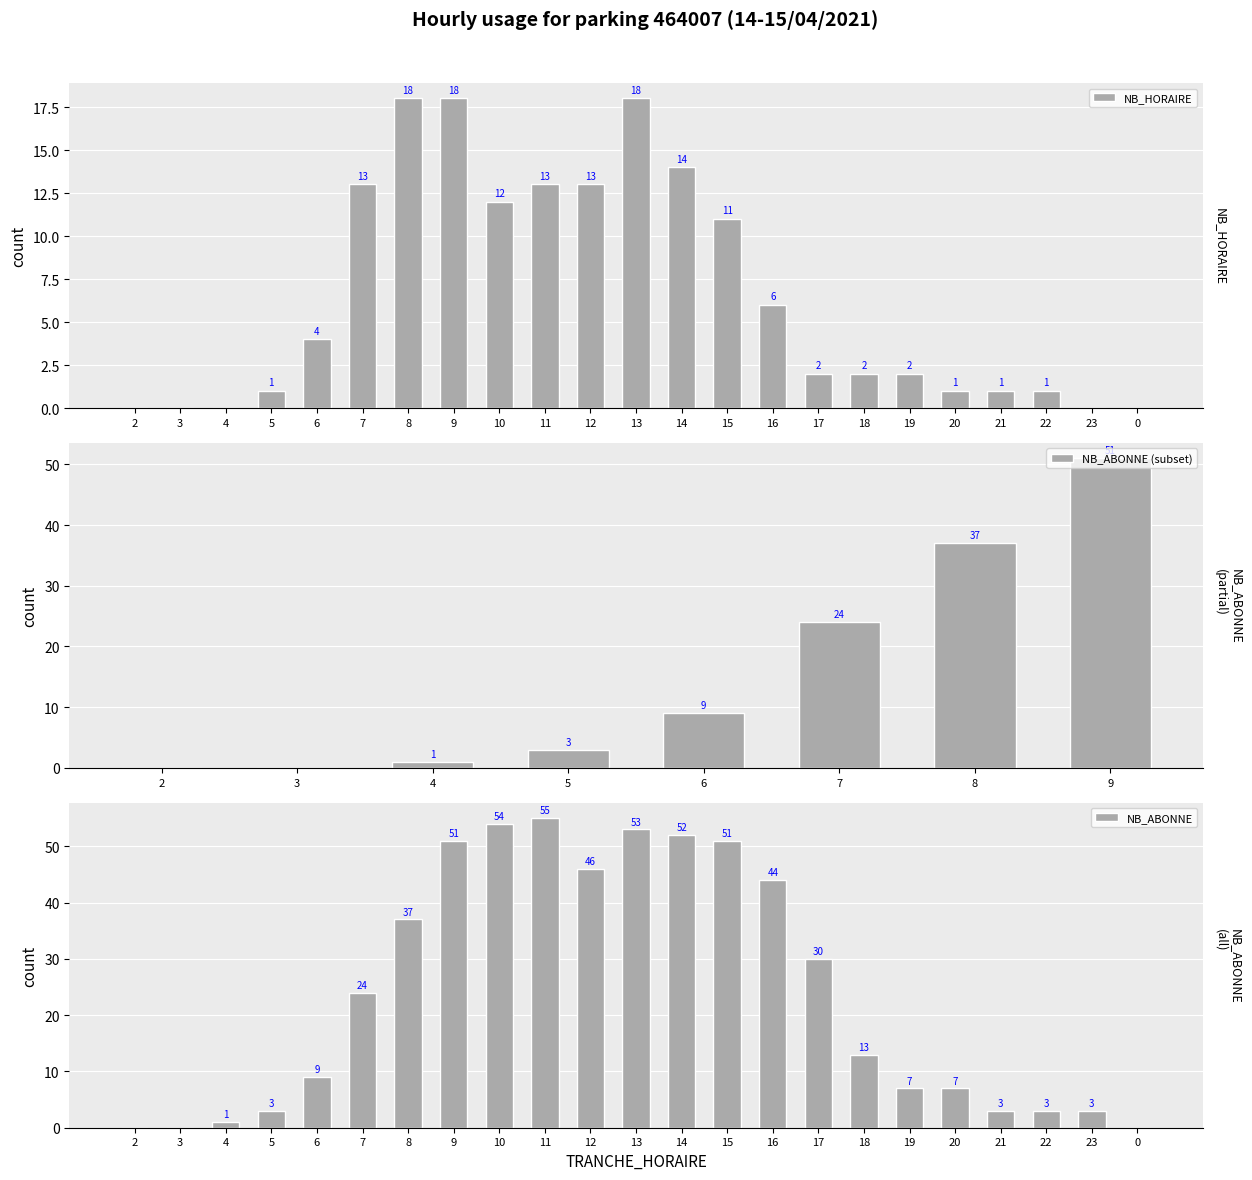

Reading left to right, extract all data points from this chart.

NB_HORAIRE: 2=0	3=0	4=0	5=1	6=4	7=13	8=18	9=18	10=12	11=13	12=13	13=18	14=14	15=11	16=6	17=2	18=2	19=2	20=1	21=1	22=1	23=0	0=0
NB_ABONNE: 2=0	3=0	4=1	5=3	6=9	7=24	8=37	9=51	10=54	11=55	12=46	13=53	14=52	15=51	16=44	17=30	18=13	19=7	20=7	21=3	22=3	23=3	0=0